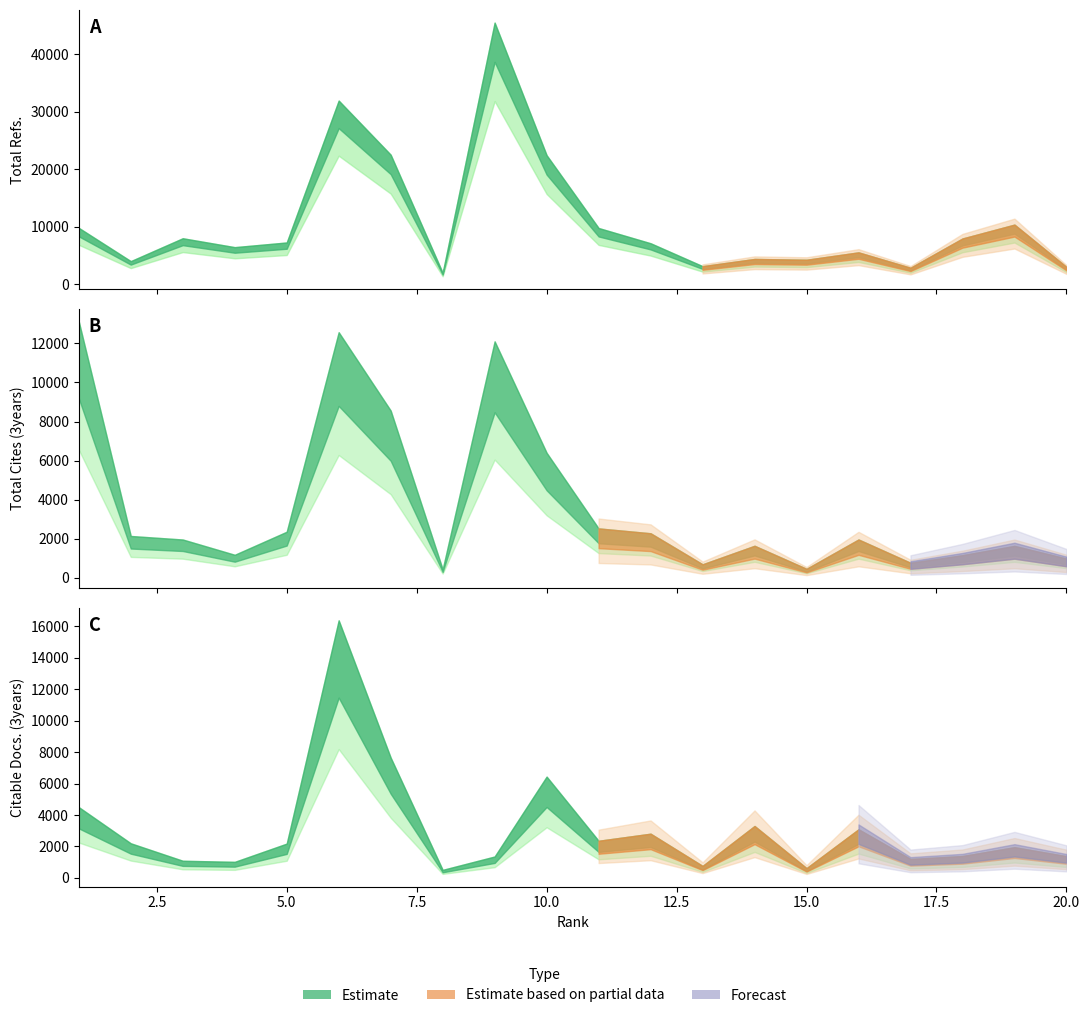

At which category is the sum across all series the highest?

9